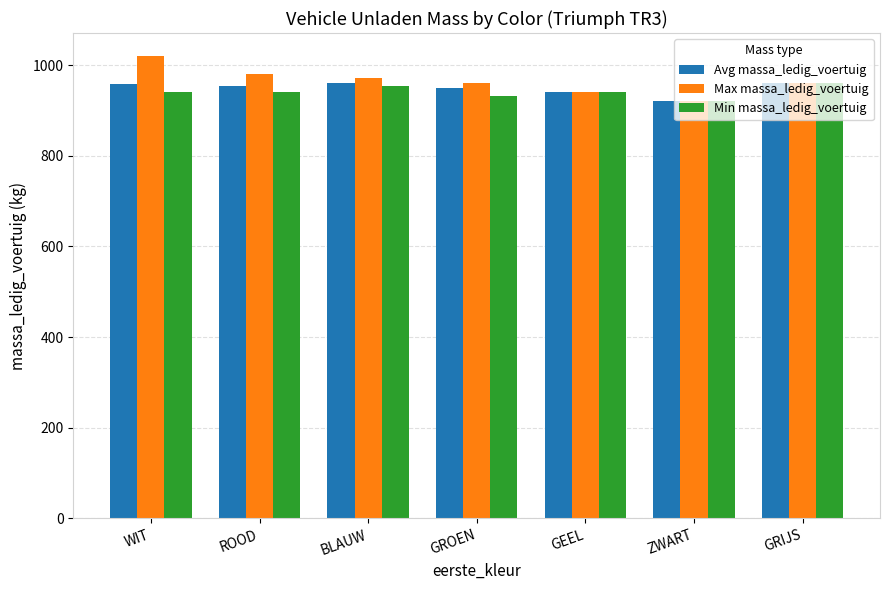

How many data points in Max massa_ledig_voertuig are less than 960?

2